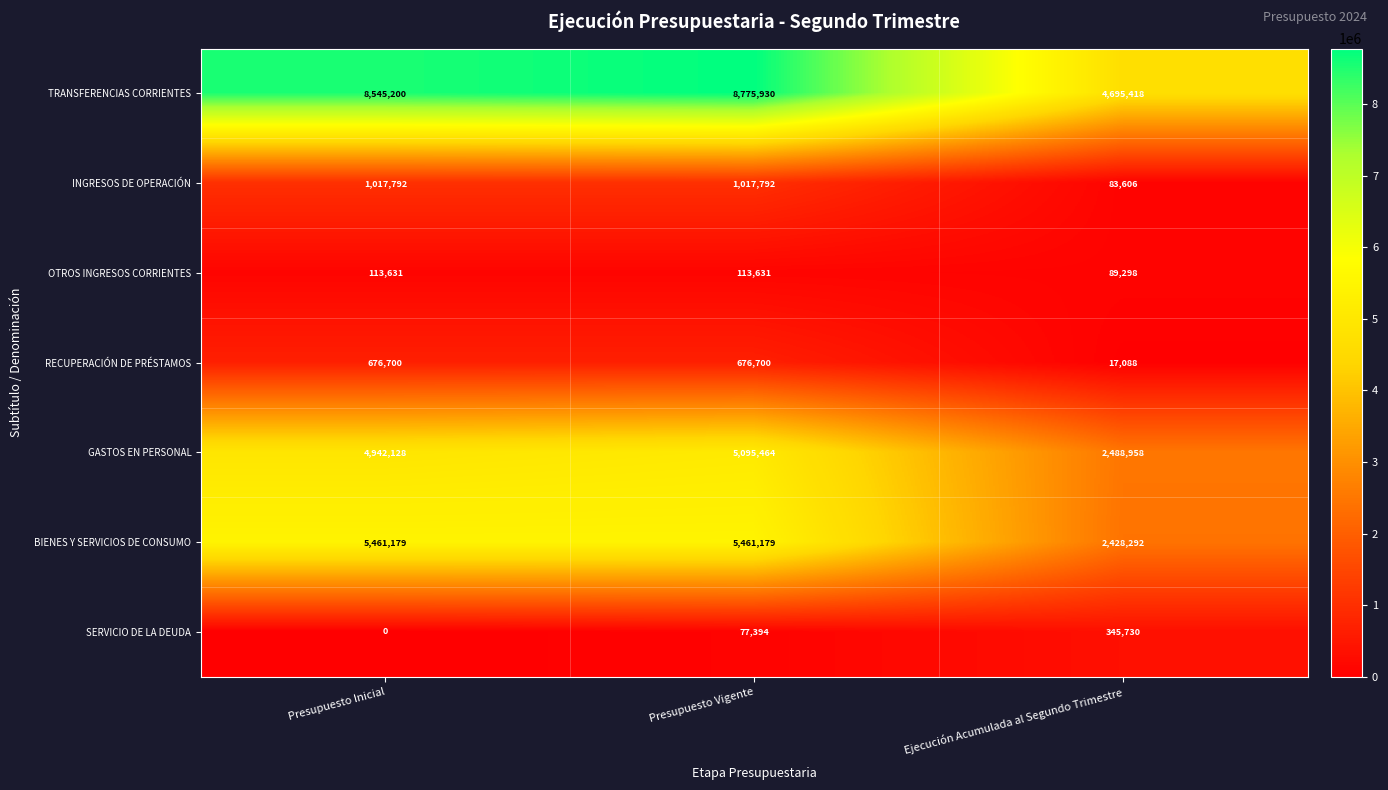

Which series has the largest total across all categories?

TRANSFERENCIAS CORRIENTES